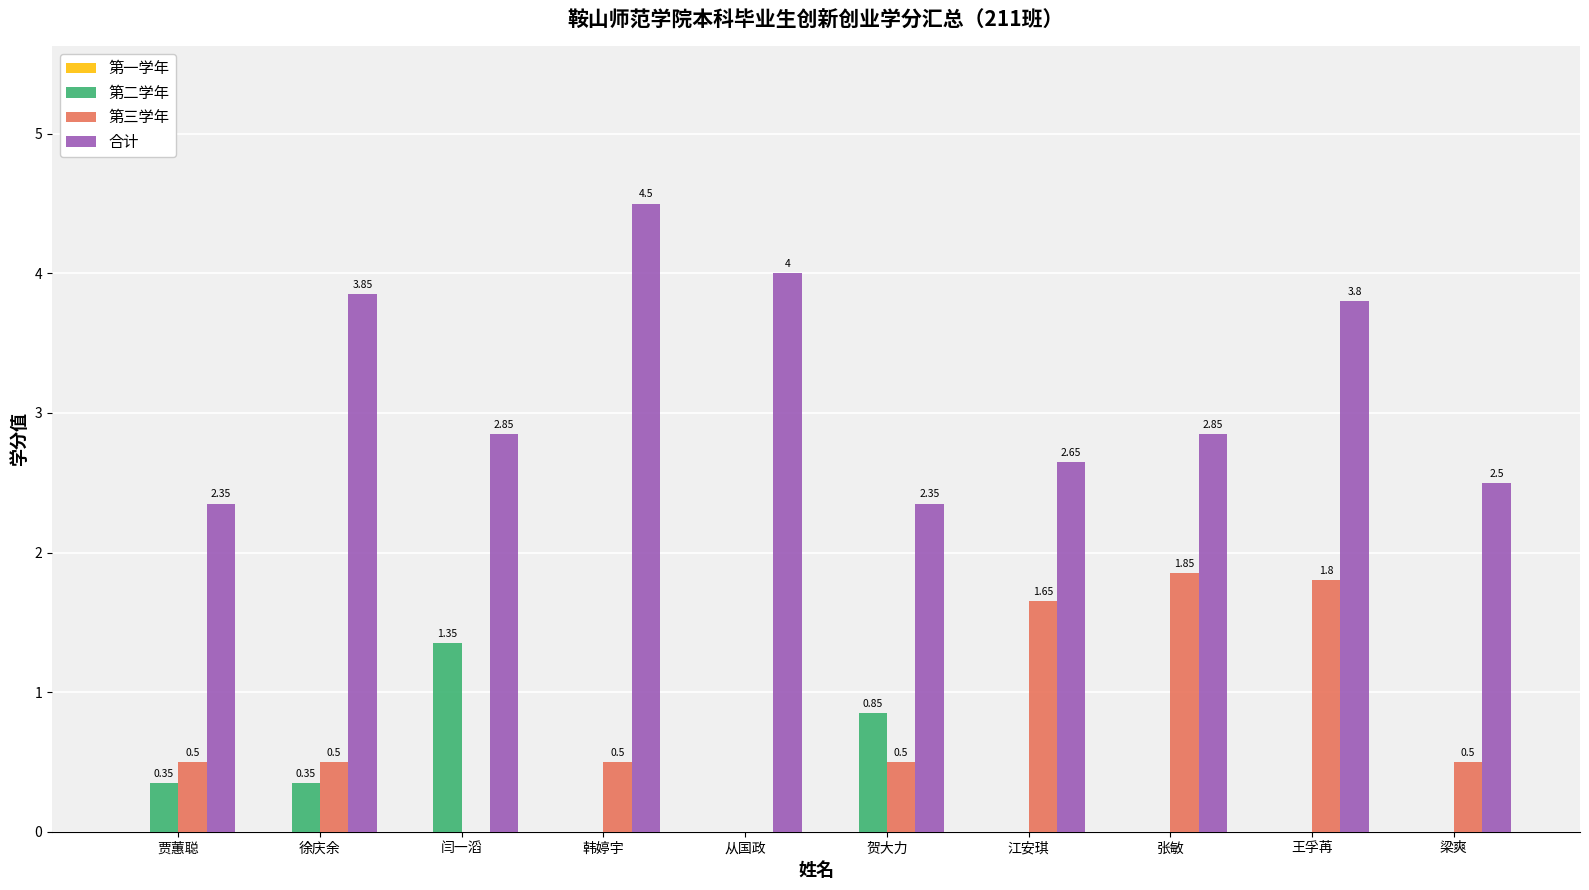

What is the sum of all 第三学年 values?

7.8